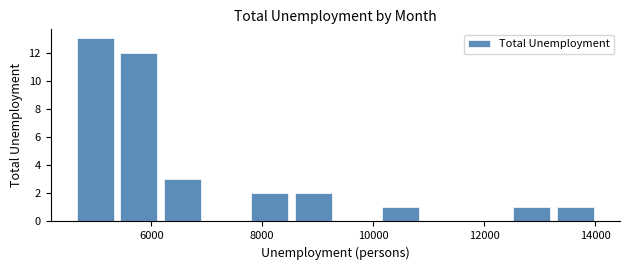

Around what value on the x-axis is the tallest bar? Give the approximate position of its centre, as read against the axis.

5000